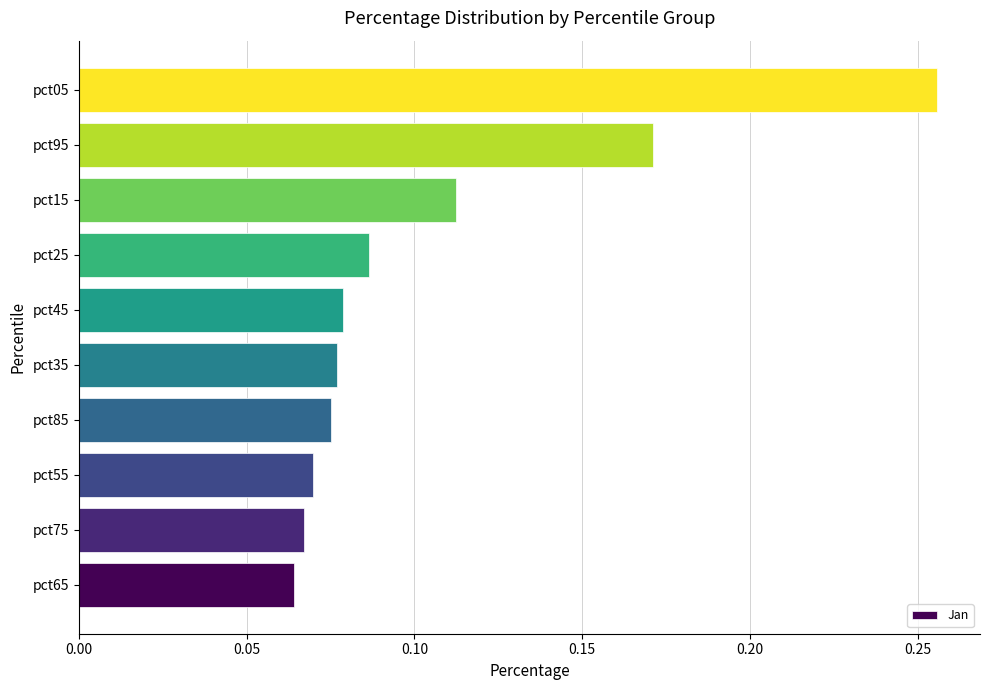

What is the sum of all values?

1.1